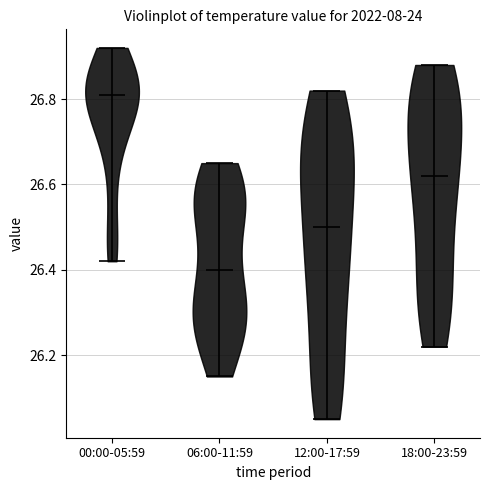

Reading left to right, read every violin against the y-axis: where its median line is, and the lowest and highest points it reaches. The values are not printed on the chart, so give them approximately, as read against the axis.

00:00-05:59: median line 26.82, lowest point 26.42, highest point 26.92
06:00-11:59: median line 26.40, lowest point 26.16, highest point 26.66
12:00-17:59: median line 26.50, lowest point 26.06, highest point 26.82
18:00-23:59: median line 26.62, lowest point 26.22, highest point 26.88